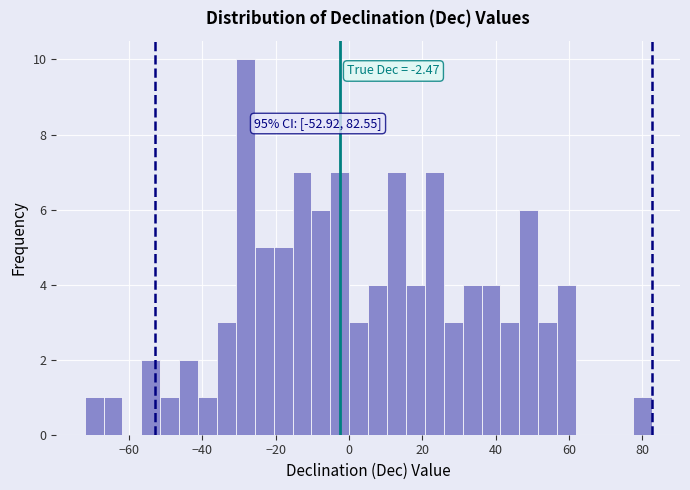

Around what value on the x-axis is the tallest bar? Give the approximate position of its centre, as read against the axis.

-28